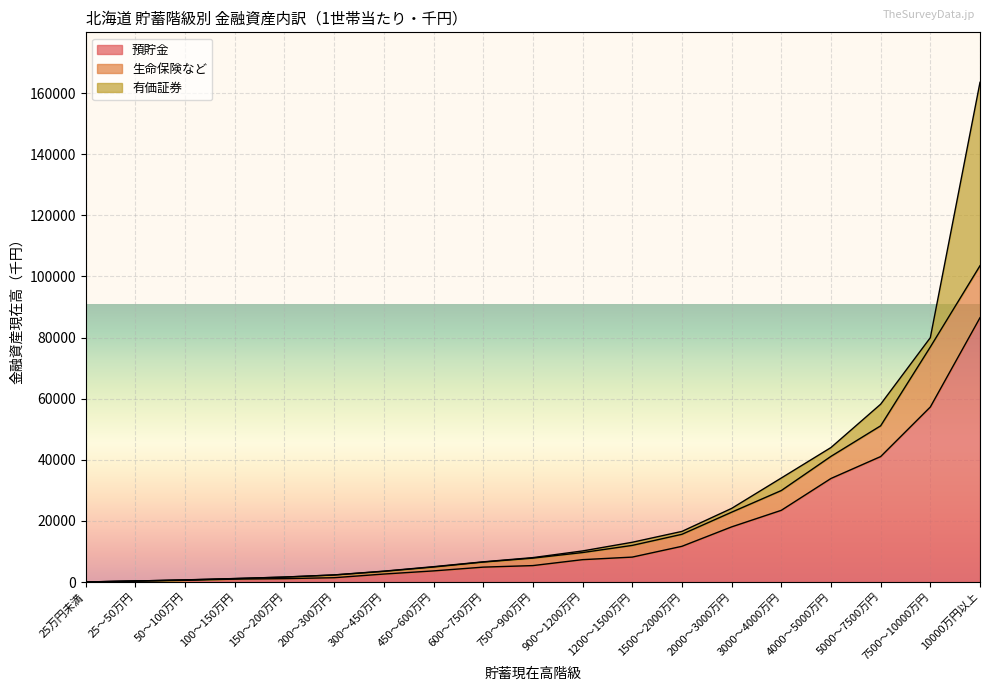

What is the label of the 16th point from the right?

100～150万円